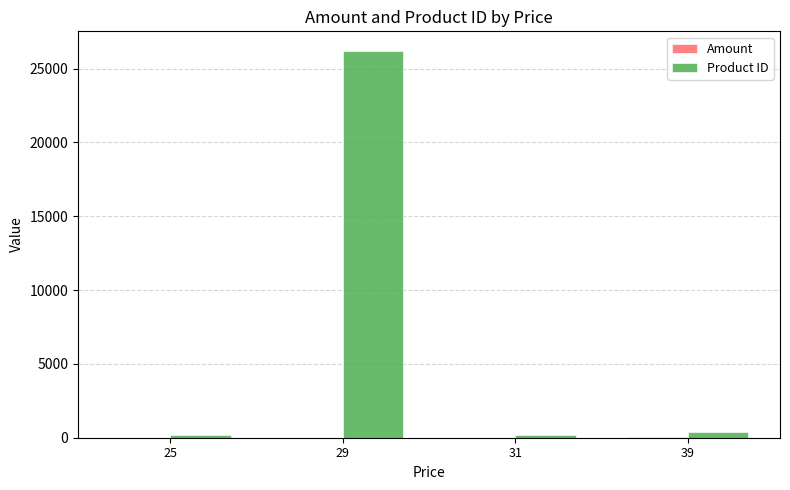

Between 25 and 29, which series saw the biggest shift?

Product ID